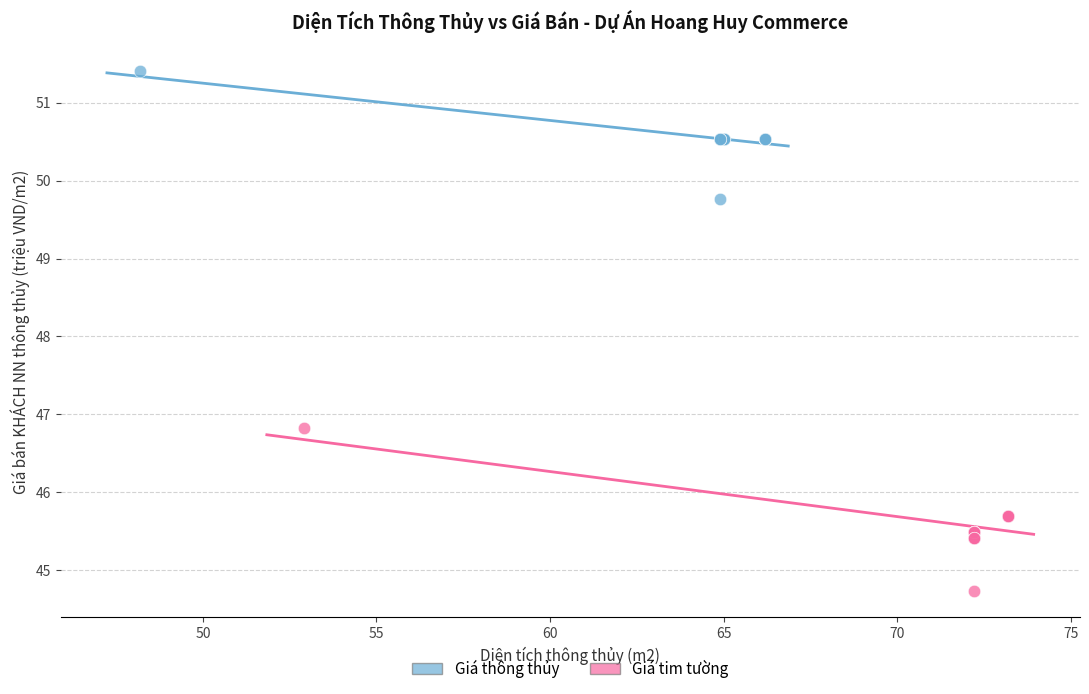

Which series has the widest spread of Y values?

Giá tim tường